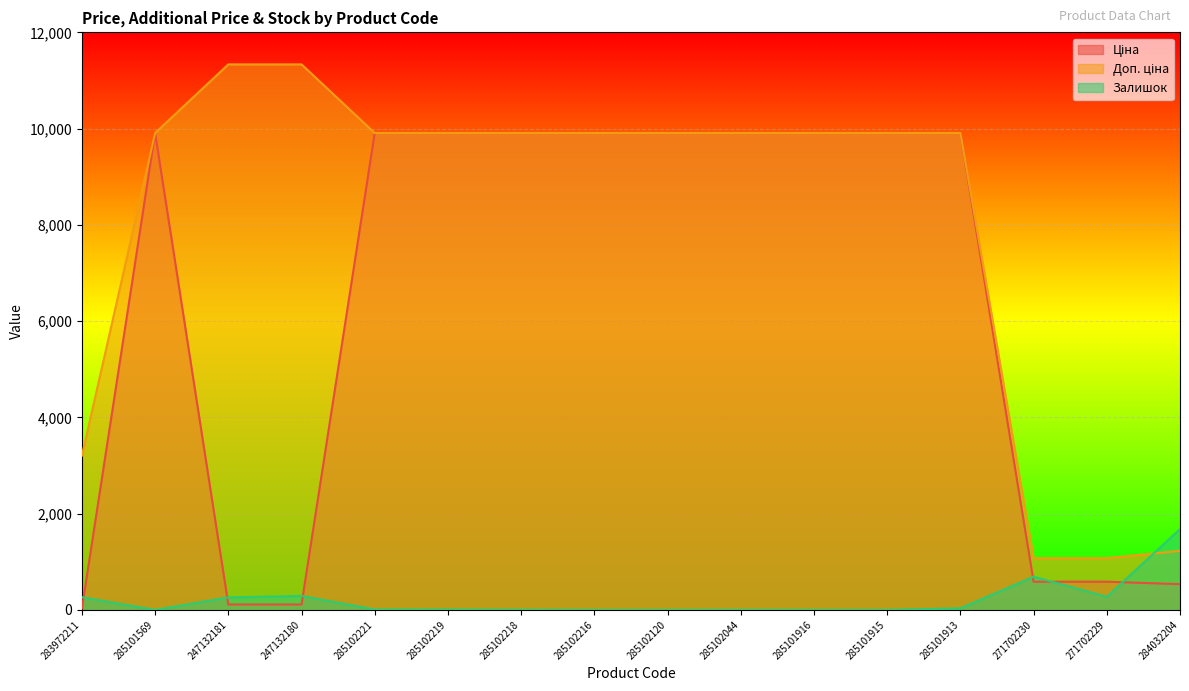

Which series has the largest total across all categories?

Доп. ціна